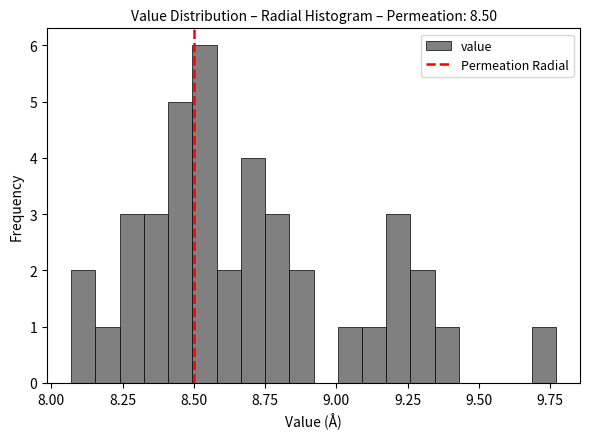

Around what value on the x-axis is the tallest bar? Give the approximate position of its centre, as read against the axis.

8.55